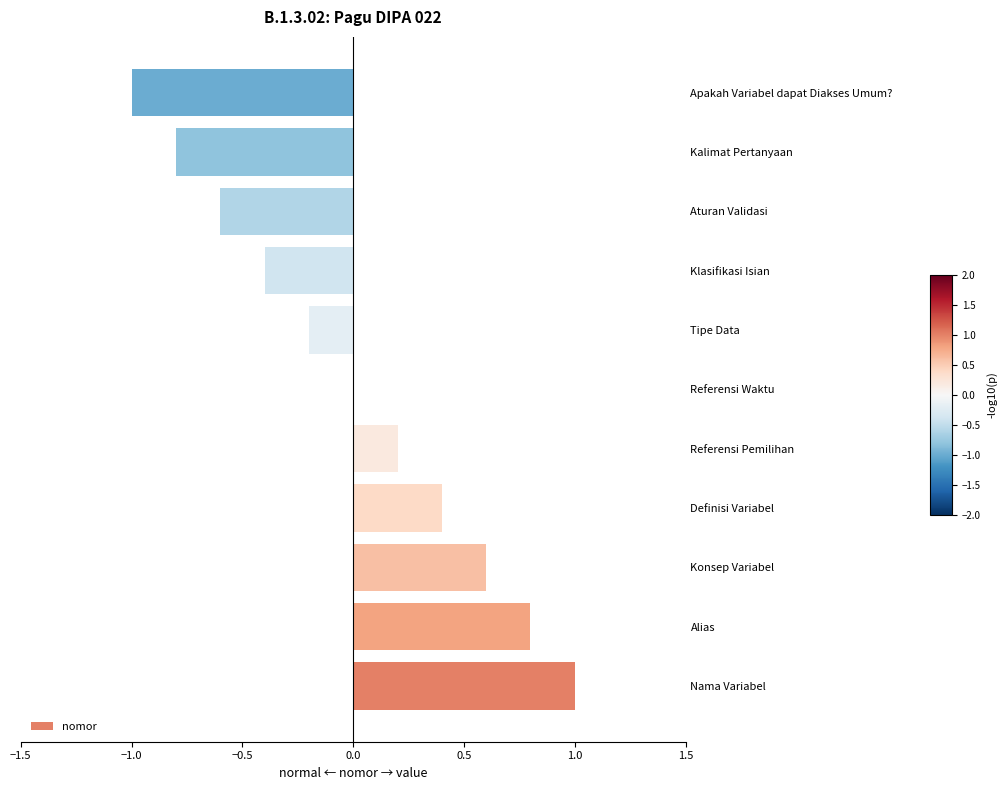

The value at Aturan Validasi is -0.6. True or false?

True